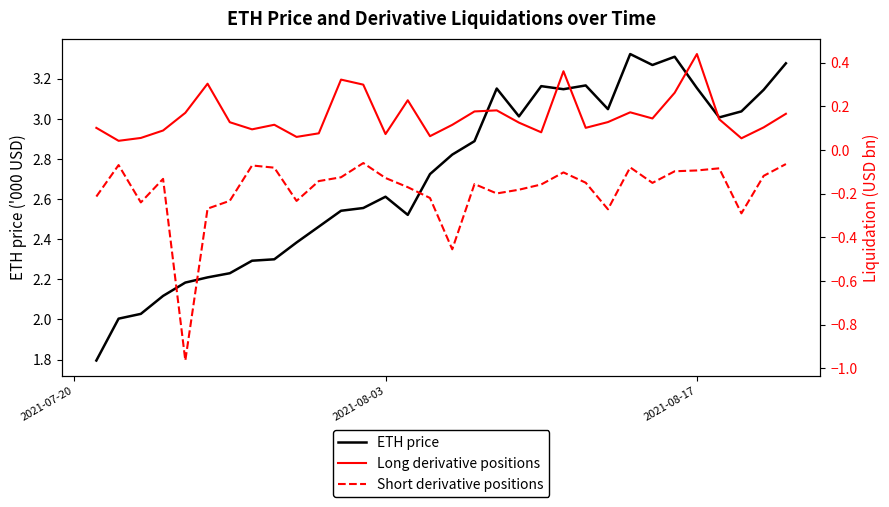

How many interior local valleys does the Long derivative positions series have?

9